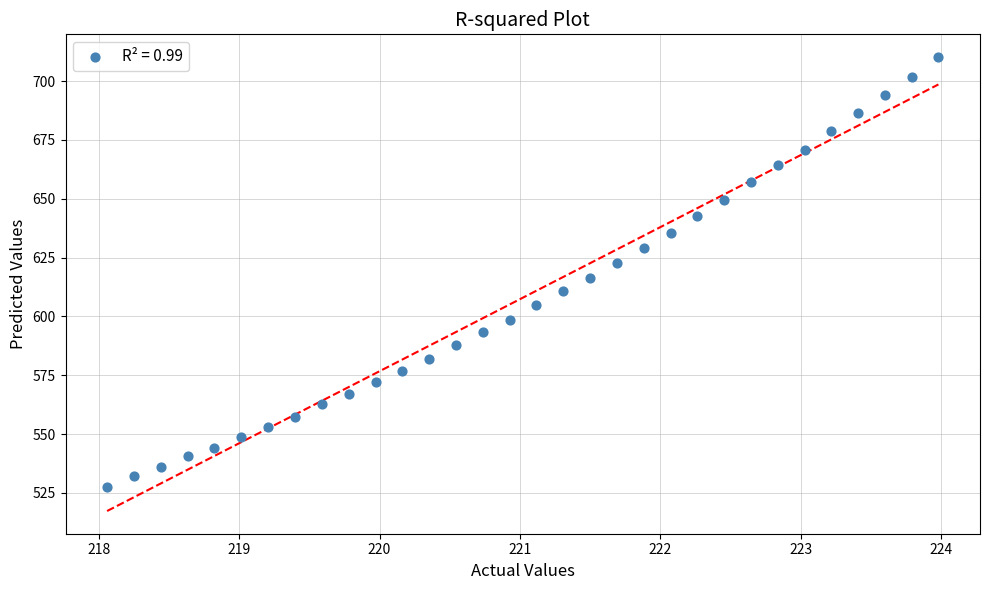

What is the range of Y values (max minus min)?

182.5